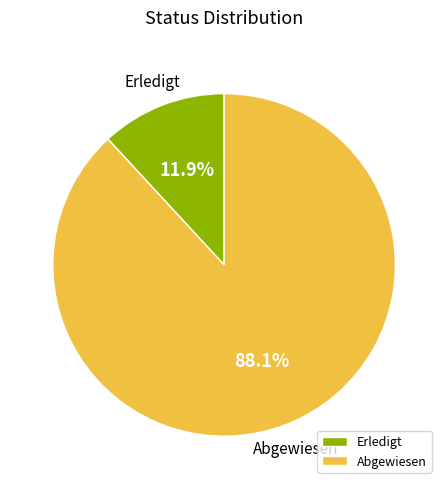

To the nearest percent, what is the average slice percentage?

50%